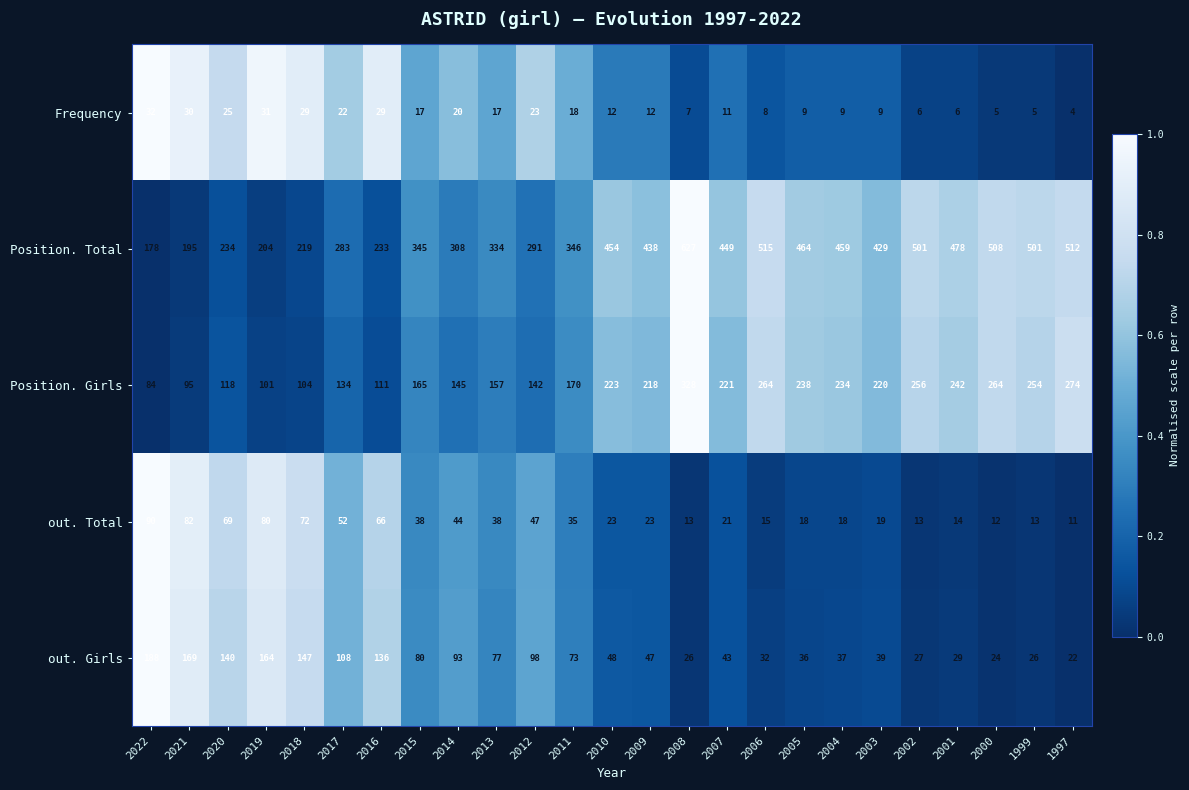

Which category has the highest value across all series?

2008